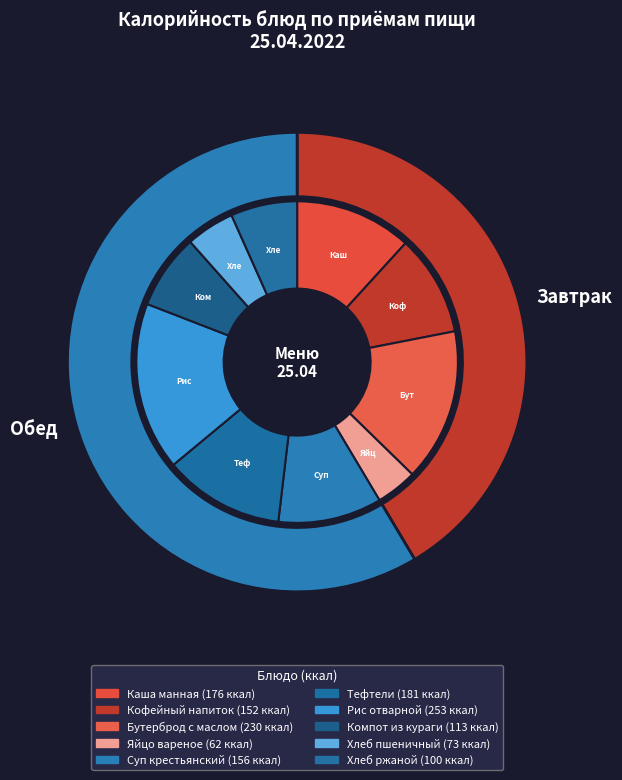

Rank the categories by value from lowest to highest.

Яйцо вареное, Хлеб пшеничный, Хлеб ржаной, Компот из кураги, Кофейный напиток, Суп крестьянский, Каша манная, Тефтели, Бутерброд с маслом, Рис отварной